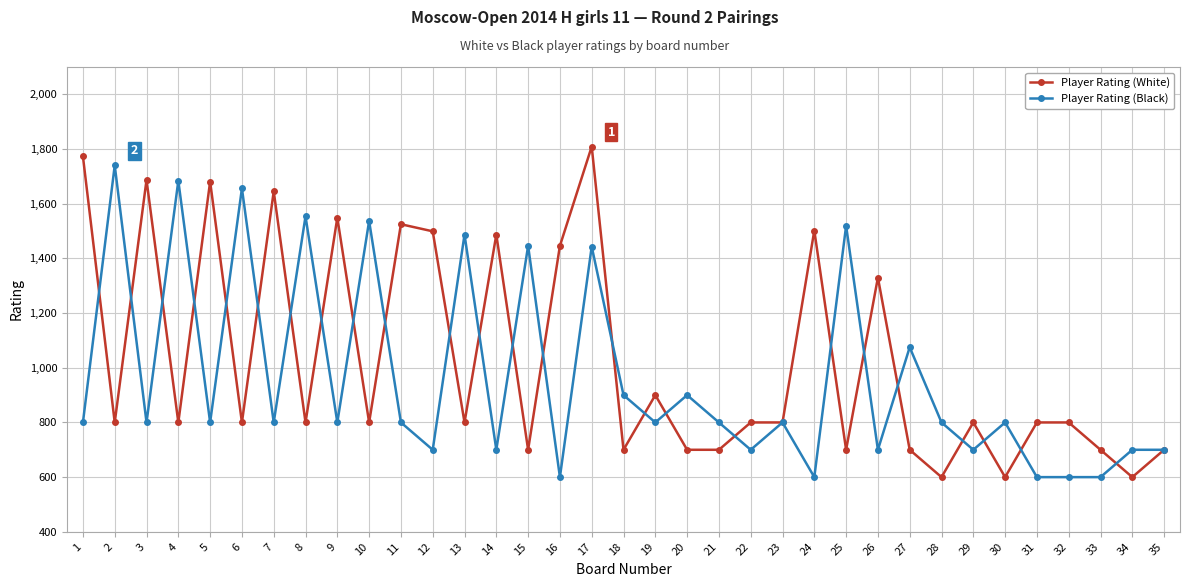

Is the value of Player Rating (White) at 9 greater than the value of Player Rating (Black) at 5?

Yes